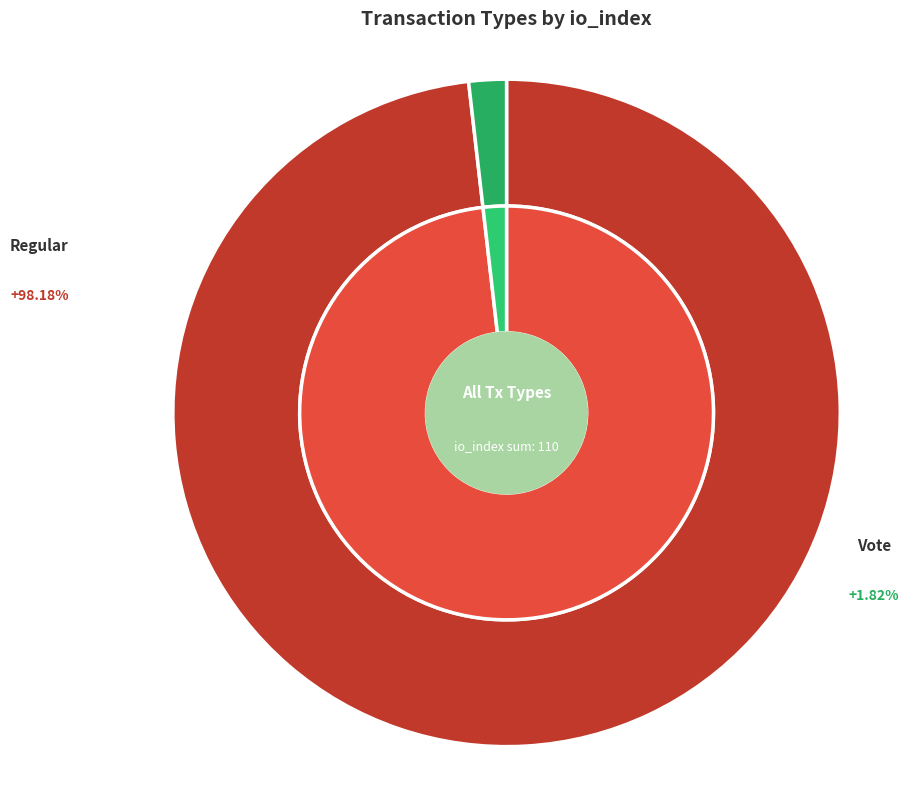

The Vote (io_index=2) slice represents 11% of the pie. True or false?

False